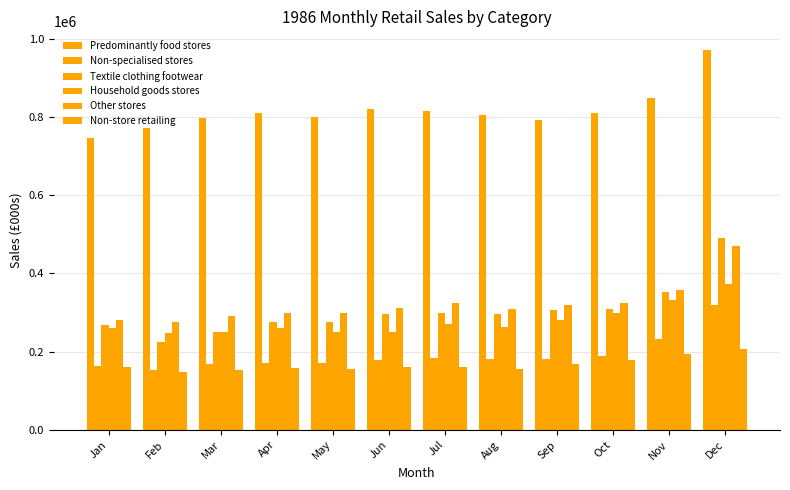

Count the number of data series in this chart.

6